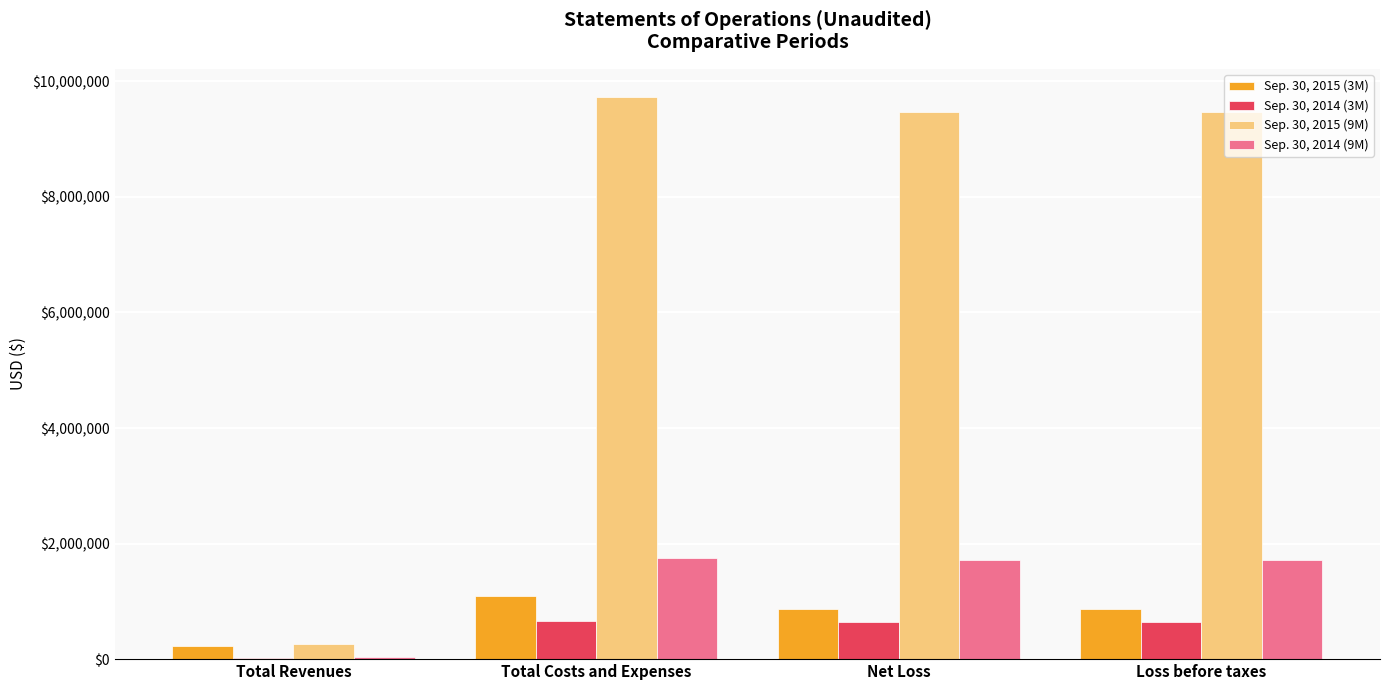

How many data points does each series have?

4